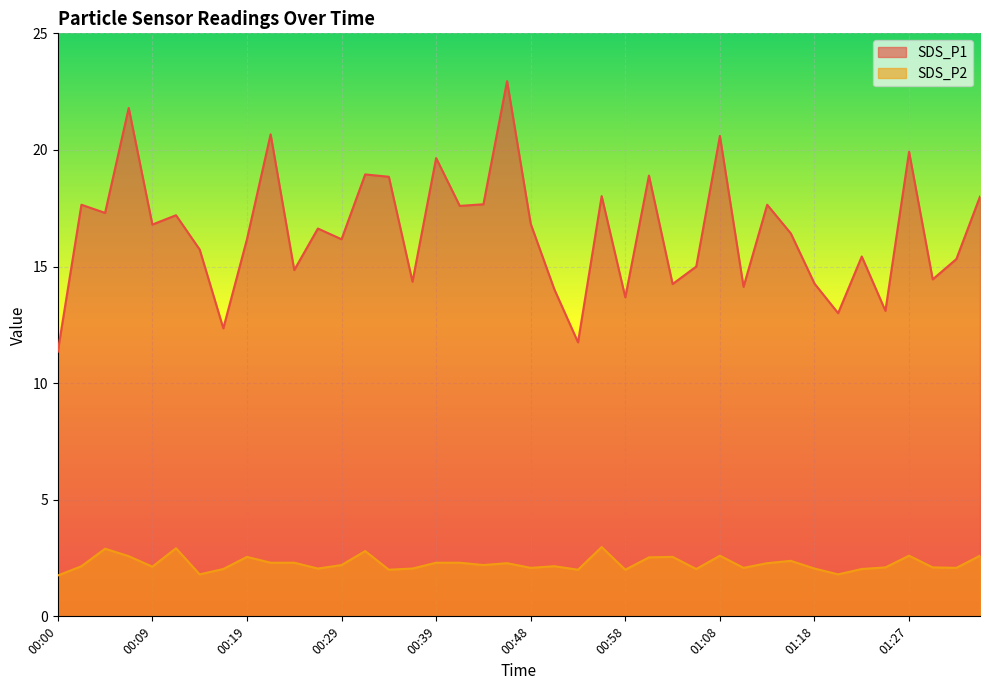

What is the value of the SDS_P2 point at the 5th from the left?

2.1